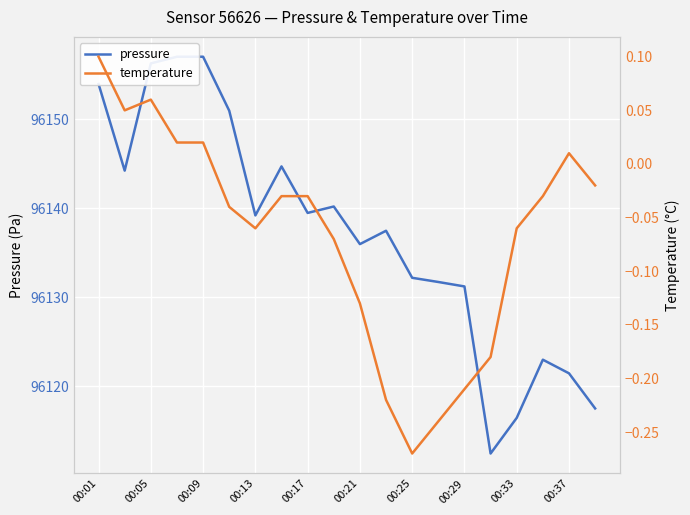

What is the difference between the pressure values at 10 and 00:29?

8.7